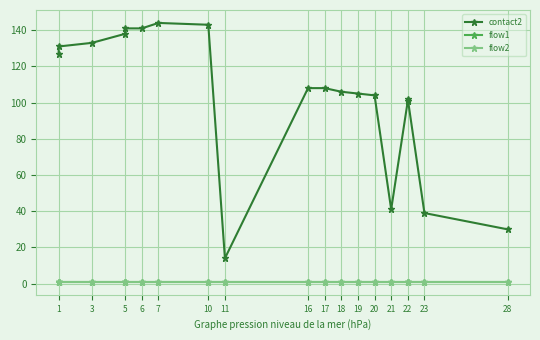

True or false: flow1 and flow2 cross at least once.

False